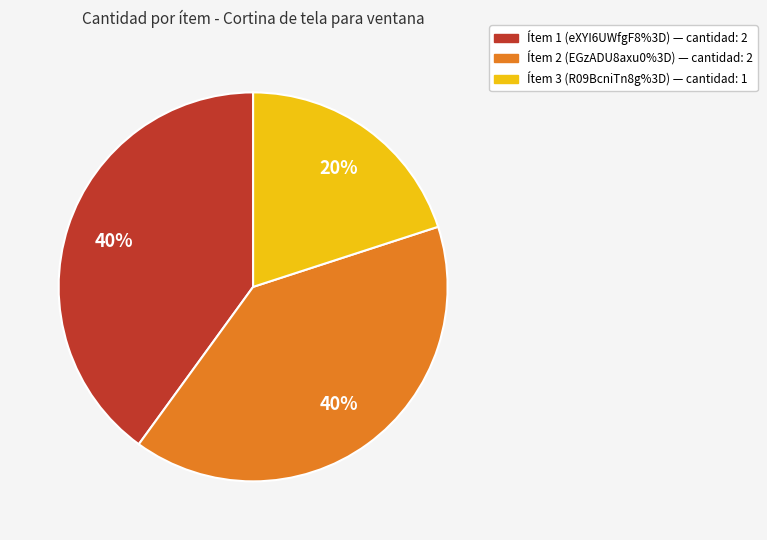

How many slices are in this pie chart?

3